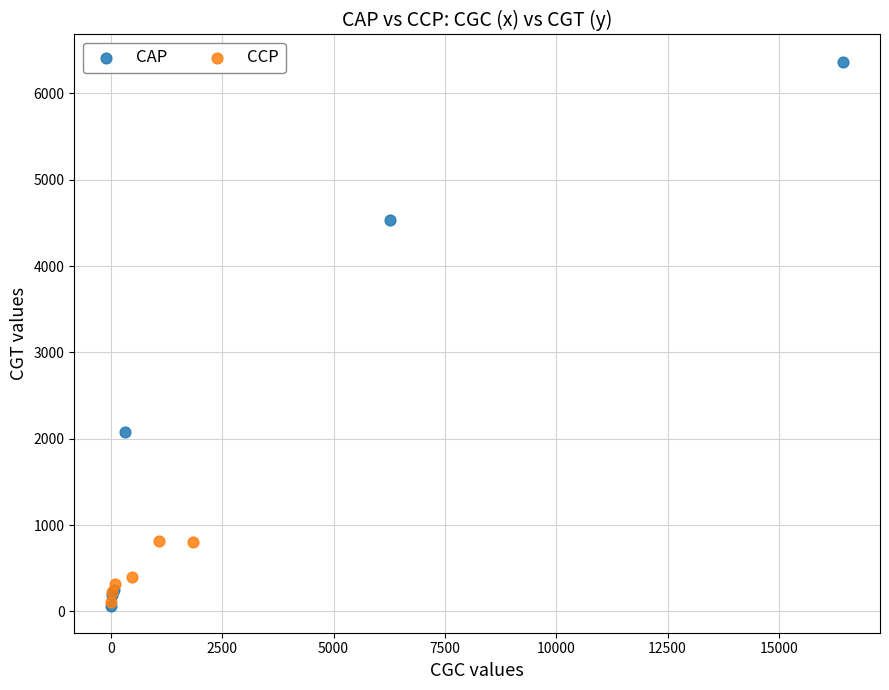

Which series contains the highest Y value?

CAP